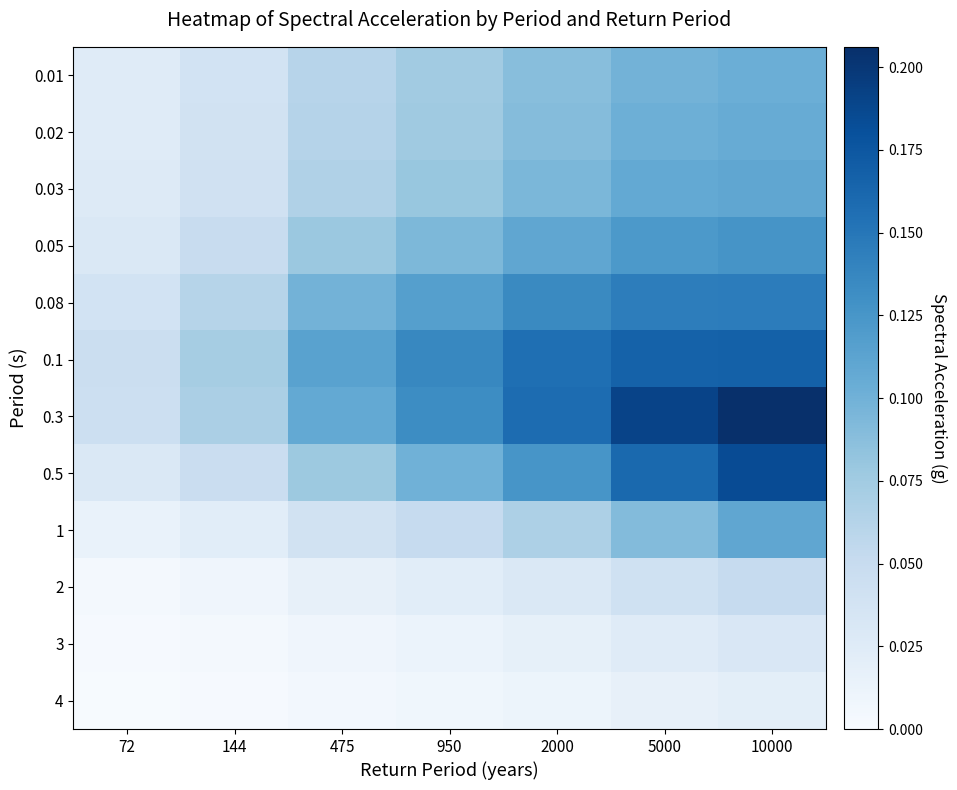

How many categories are shown in the chart?

7